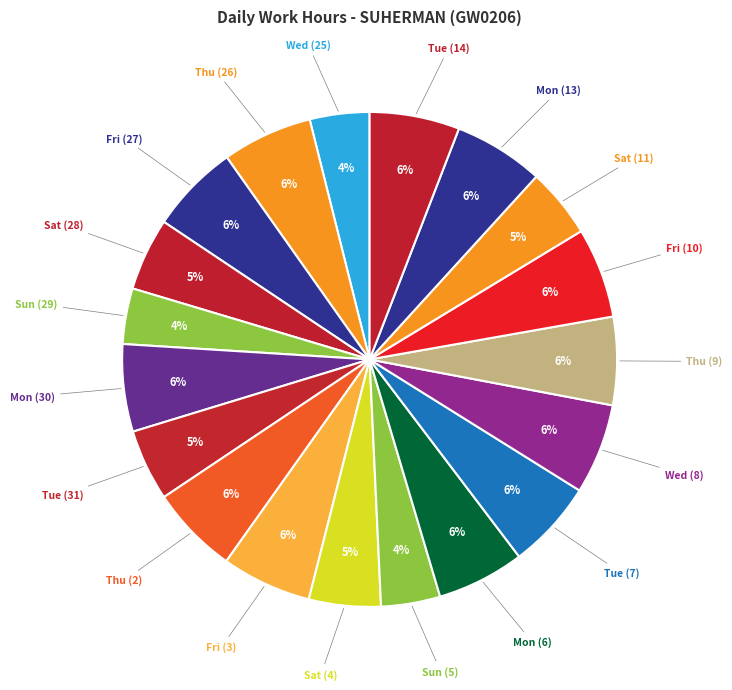

What is the largest slice in the pie chart?

Wed (8)